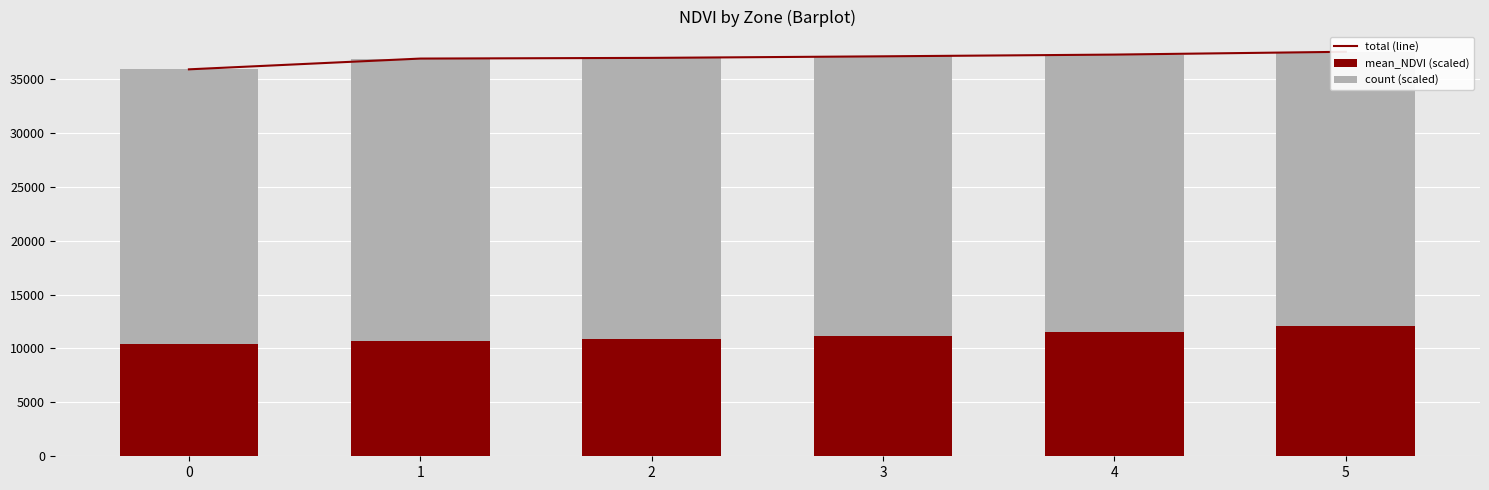

Reading left to right, extract all data points from this chart.

total (line): 0=35880	1=36878	2=36942	3=37087	4=37247	5=37508
mean_NDVI (scaled): 0=10430	1=10678	2=10862	3=11187	4=11527	5=12058
count (scaled): 0=25450	1=26200	2=26080	3=25900	4=25720	5=25450